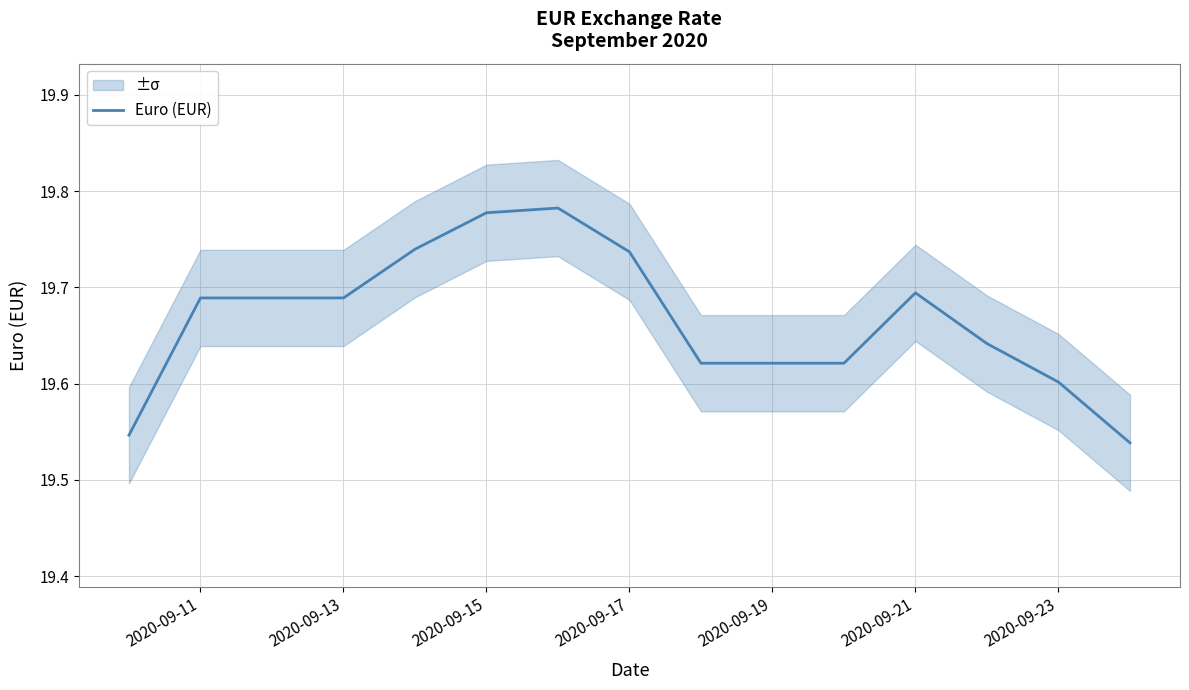

True or false: there are more than 0 points higher than both neighbors.

True